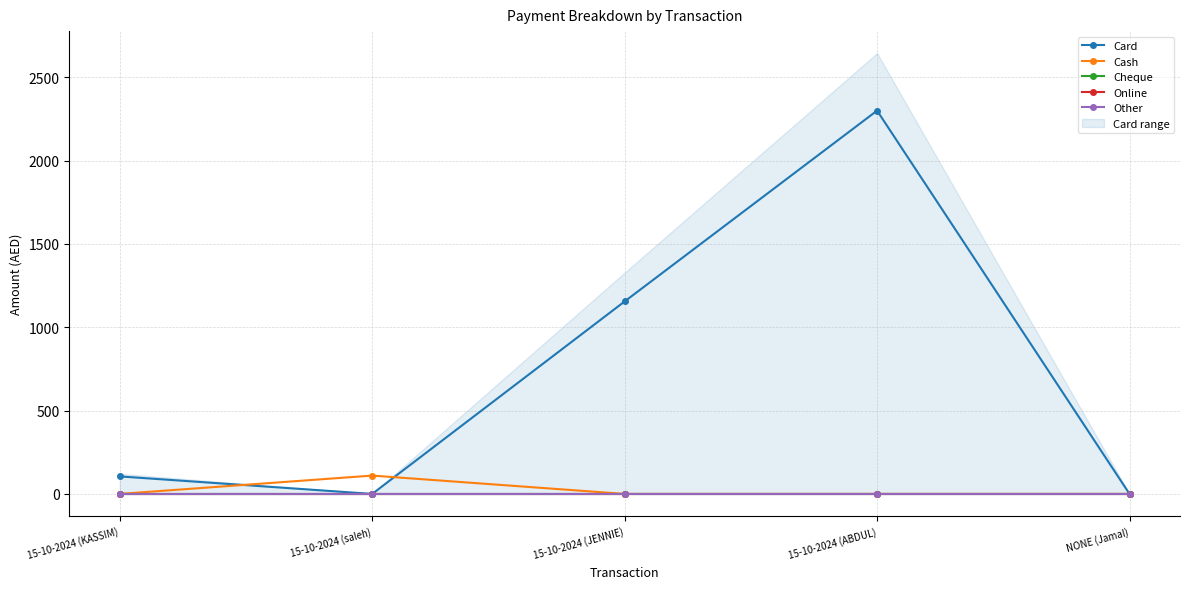

True or false: Card has more than 1 points higher than both neighbors.

False